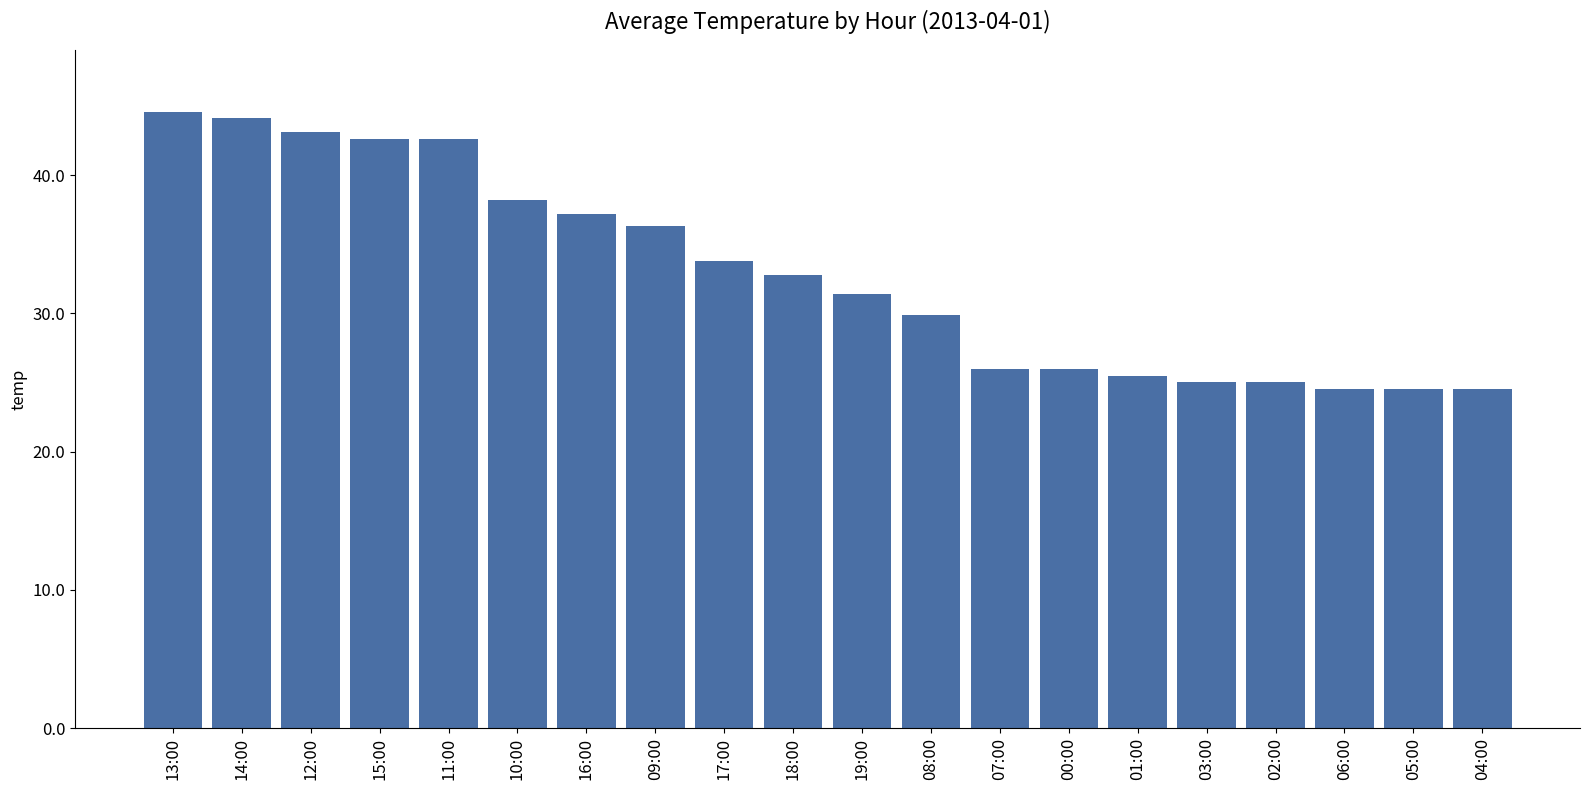

What position from the right is 03:00?

5